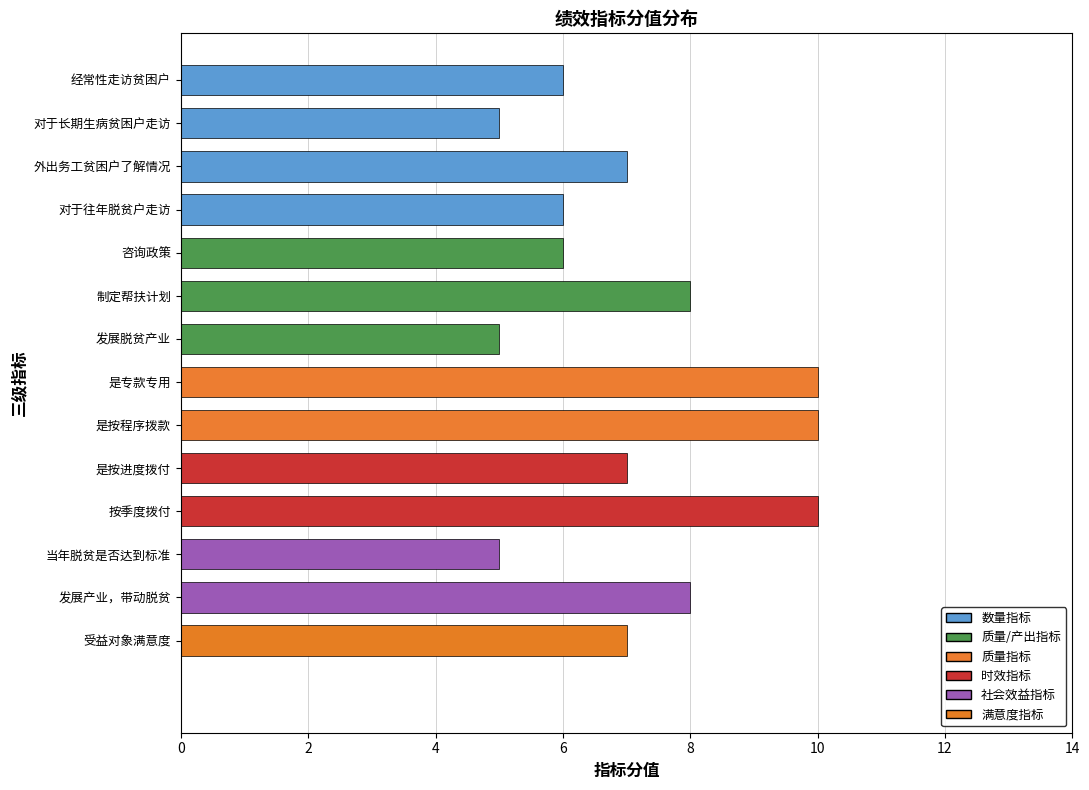

Read the value at 是专款专用.

10